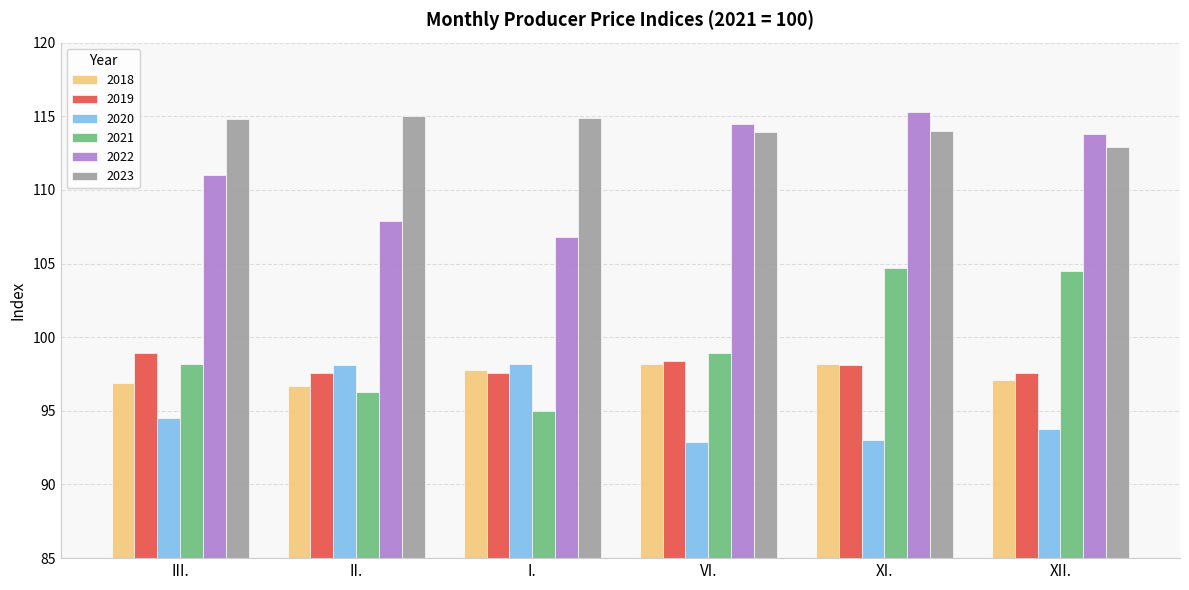

What is the minimum value shown in the chart?

92.9